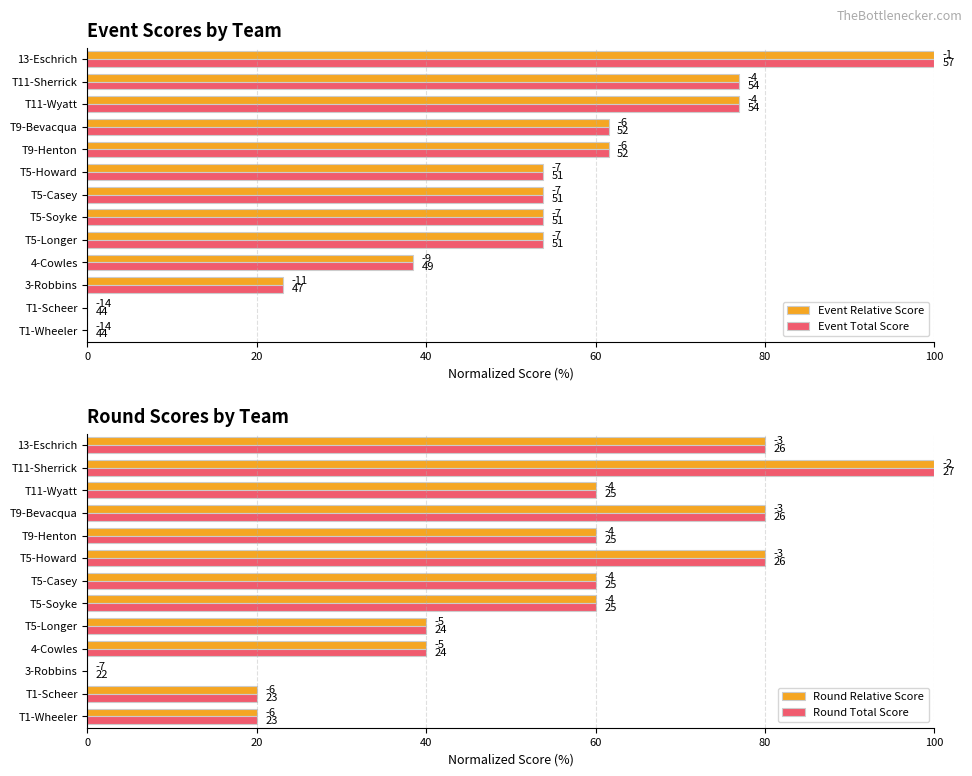

What position from the left is T5-Casey?

7